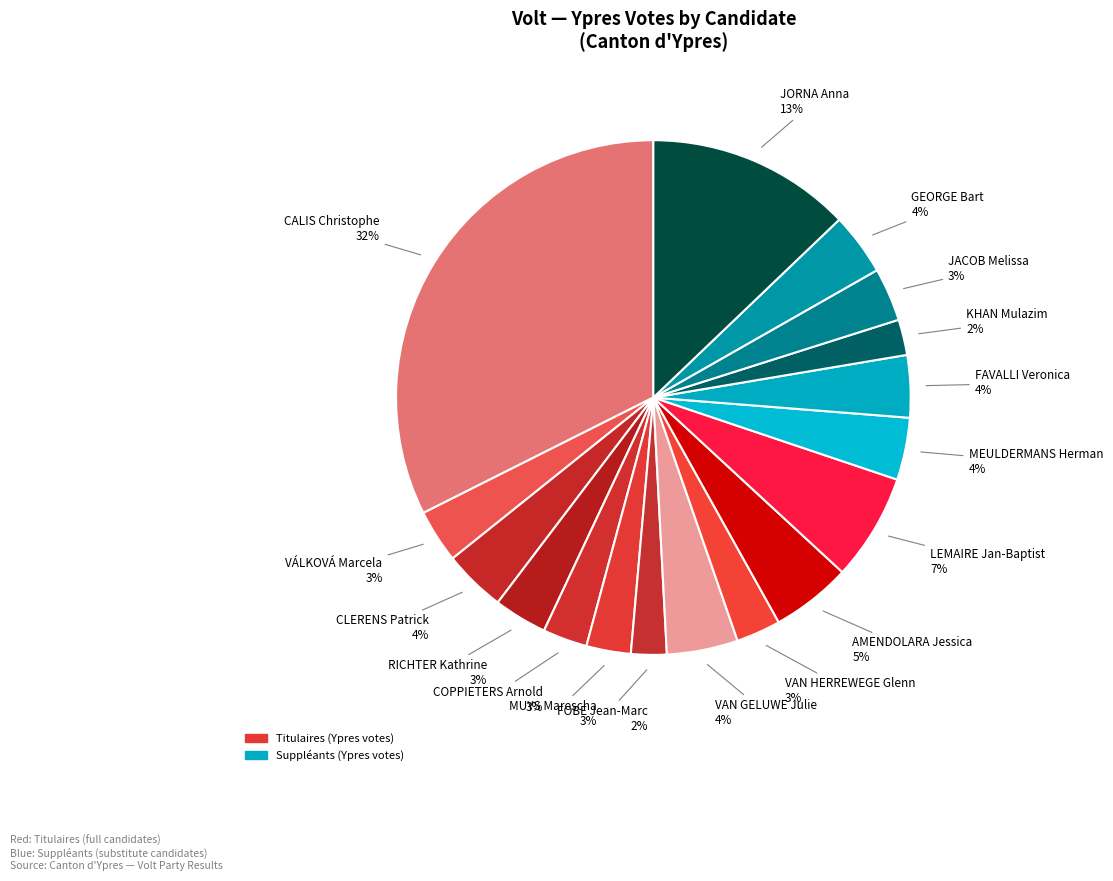

Count the number of slices in the pie.

17